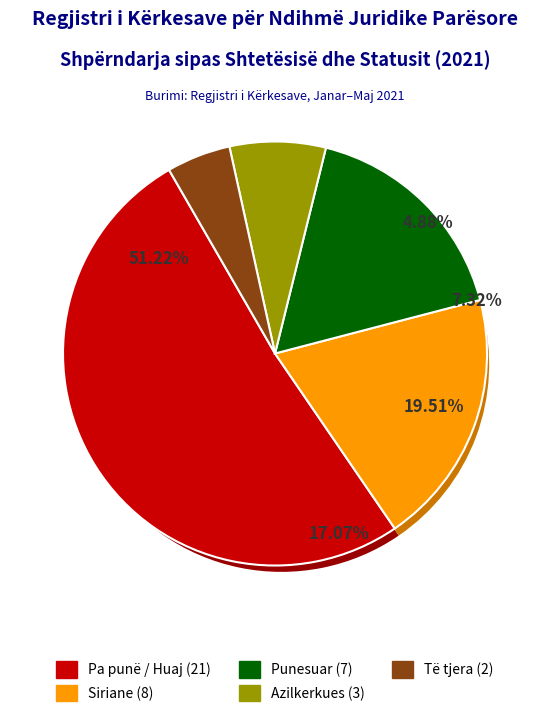

Count the number of slices in the pie.

5